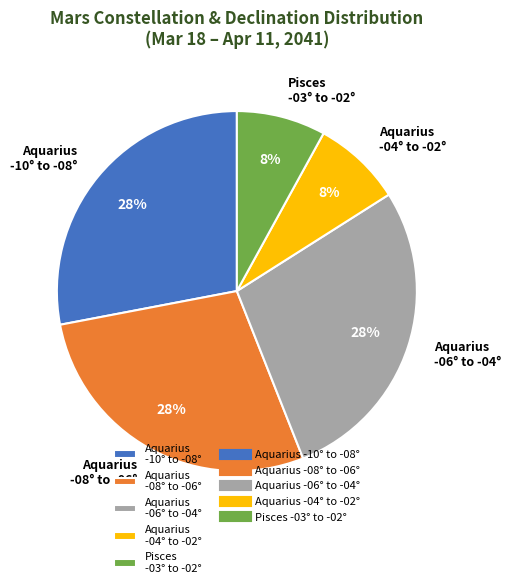

Is the sum of Aquarius -04° to -02° and Pisces -03° to -02° greater than half?

No